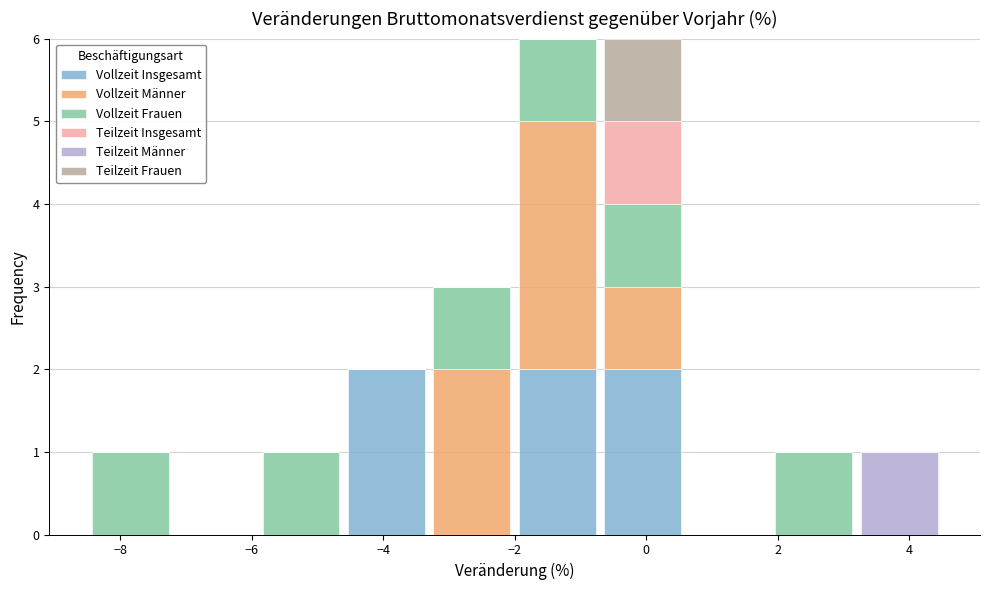

Reading left to right, transcribe this chart: for each stacked bar, give the range it covers on the x-axis and its total height. Neither the bar edges nor the heights are printed on the chart, so give them approximately, as read against the axes.

-8.5 to -7.2: 1
-7.2 to -5.9: 0
-5.9 to -4.6: 1
-4.6 to -3.3: 2
-3.3 to -2.0: 3
-2.0 to -0.7: 6
-0.7 to 0.6: 6
0.6 to 1.9: 0
1.9 to 3.2: 1
3.2 to 4.5: 1